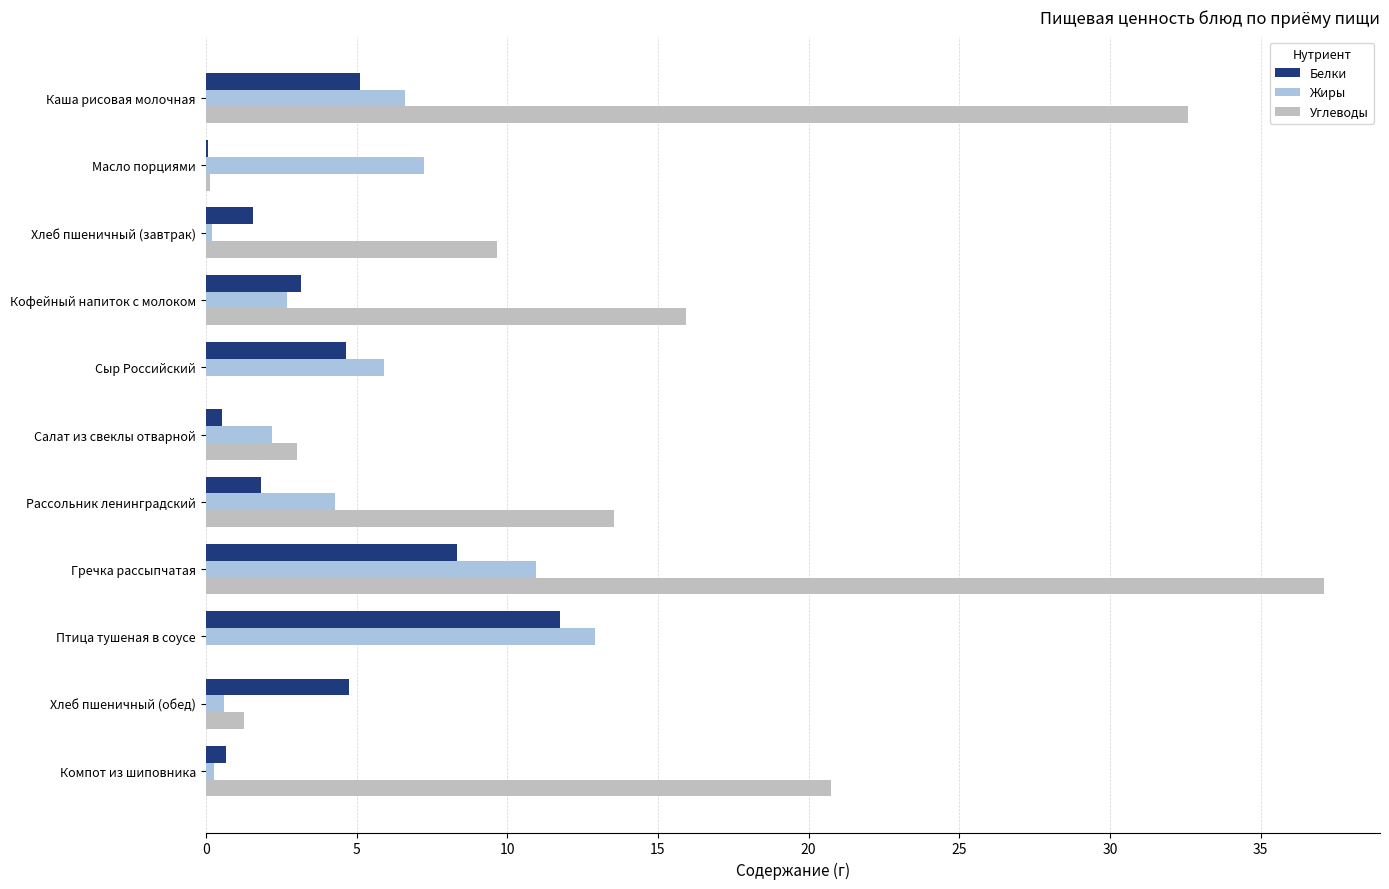

What is the sum of all Углеводы values?

134.0